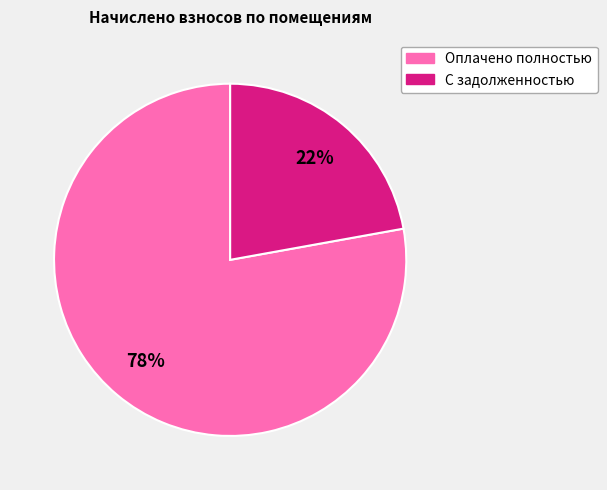

Is there any slice that represents more than half of the pie?

Yes